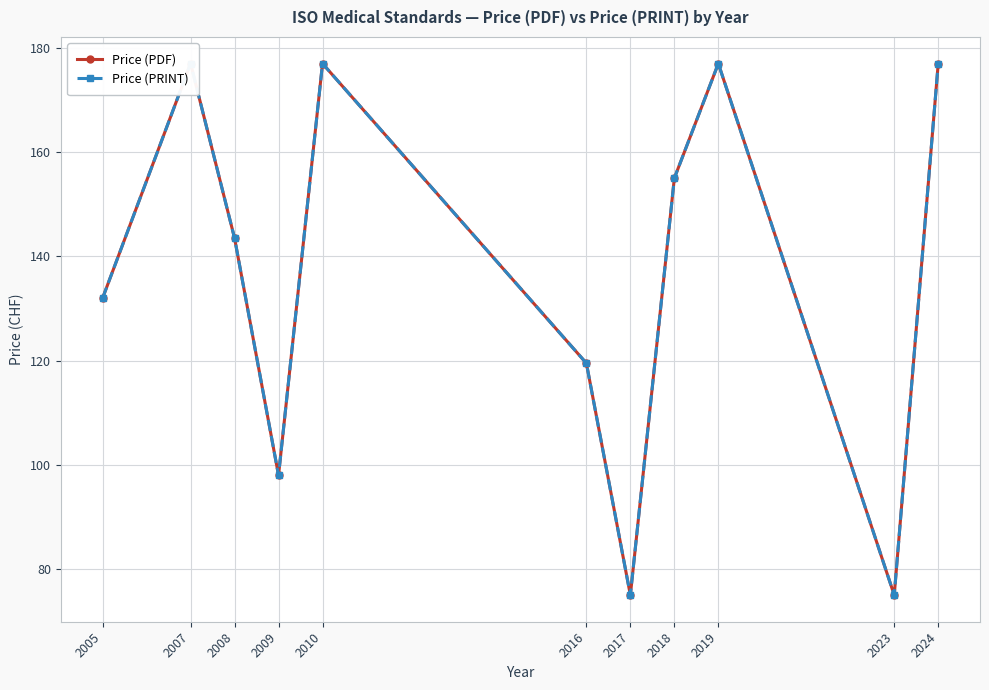

At which label does Price (PDF) first exceed 143?

2007